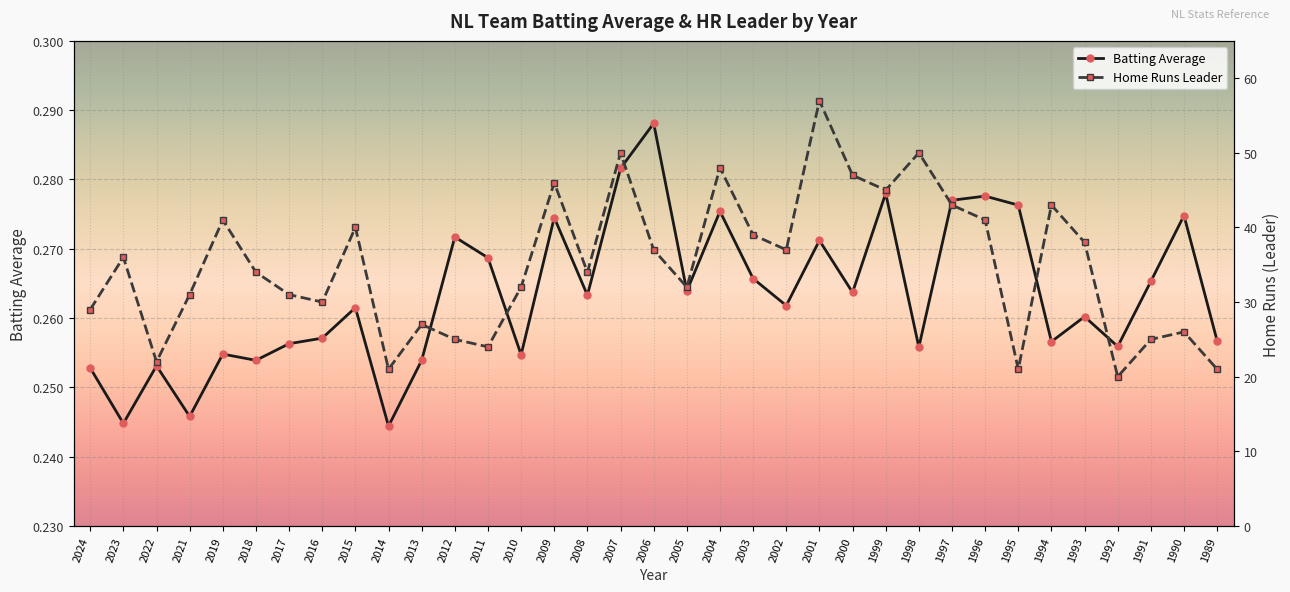

Reading left to right, extract all data points from this chart.

Batting Average: 0.3	0.2	0.3	0.2	0.3	0.3	0.3	0.3	0.3	0.2	0.3	0.3	0.3	0.3	0.3	0.3	0.3	0.3	0.3	0.3	0.3	0.3	0.3	0.3	0.3	0.3	0.3	0.3	0.3	0.3	0.3	0.3	0.3	0.3	0.3
Home Runs Leader: 29.0	36.0	22.0	31.0	41.0	34.0	31.0	30.0	40.0	21.0	27.0	25.0	24.0	32.0	46.0	34.0	50.0	37.0	32.0	48.0	39.0	37.0	57.0	47.0	45.0	50.0	43.0	41.0	21.0	43.0	38.0	20.0	25.0	26.0	21.0